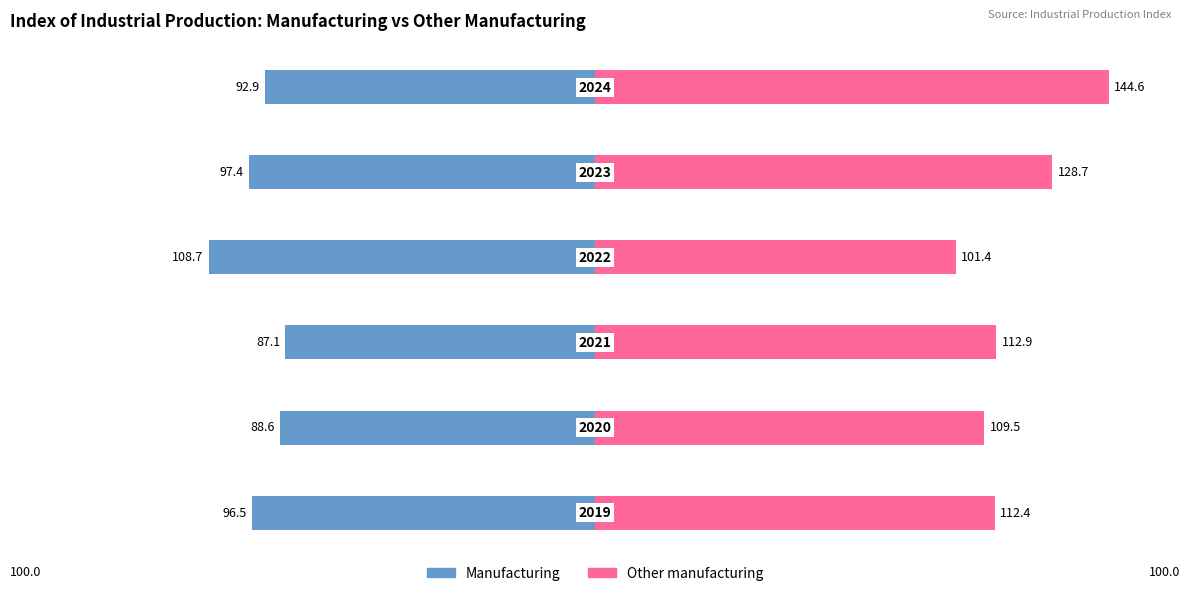

Reading left to right, list all the values displayed in this chart.

Manufacturing: -96.5	-88.6	-87.1	-108.7	-97.4	-92.9
Other manufacturing: 112.4	109.5	112.9	101.4	128.7	144.6